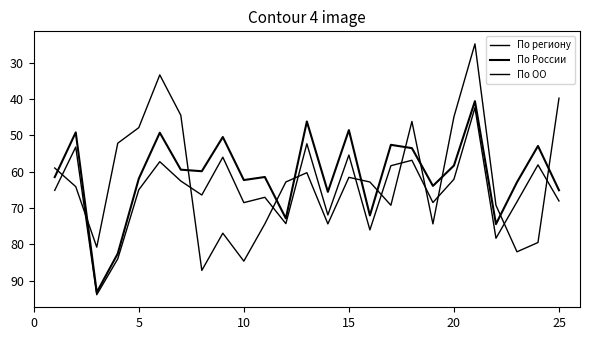

Does the chart display data point markers on the line(s)?

No